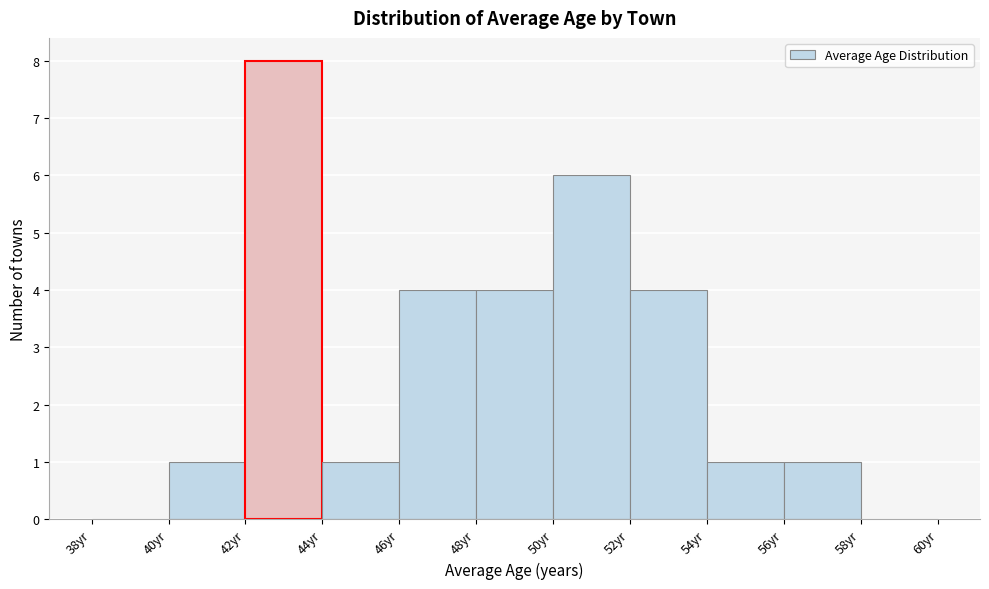

Reading left to right, transcribe this chart: for each bar, give the range it covers on the x-axis and its height. The values are not printed on the chart, so give them approximately, as read against the axis.

38 to 40: 0
40 to 42: 1
42 to 44: 8
44 to 46: 1
46 to 48: 4
48 to 50: 4
50 to 52: 6
52 to 54: 4
54 to 56: 1
56 to 58: 1
58 to 60: 0